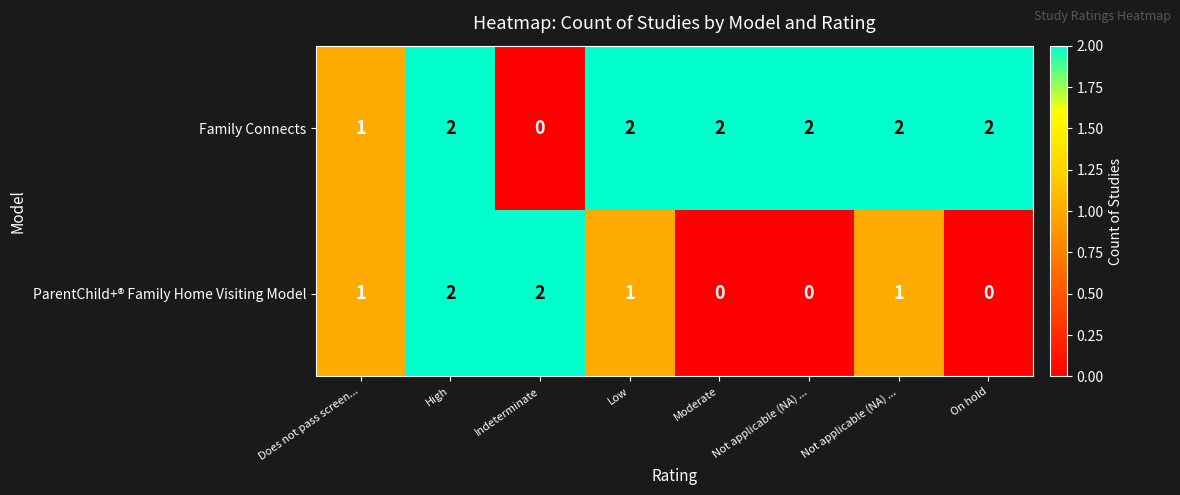

Reading right to left, extract all data points from this chart.

Family Connects: On hold=2	Not applicable (NA) ...=2	Not applicable (NA) ...=2	Moderate=2	Low=2	Indeterminate=0	High=2	Does not pass screen...=1
ParentChild+® Family Home Visiting Model: On hold=0	Not applicable (NA) ...=1	Not applicable (NA) ...=0	Moderate=0	Low=1	Indeterminate=2	High=2	Does not pass screen...=1